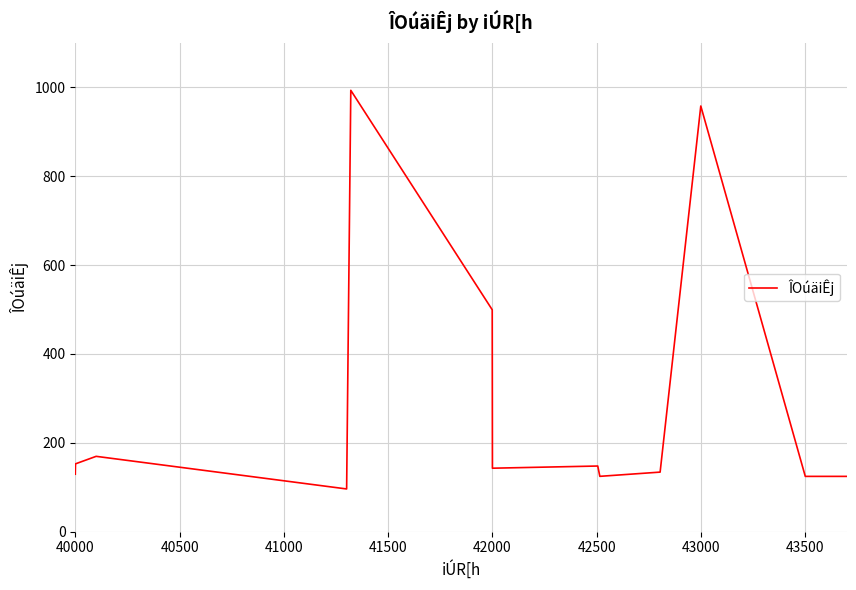

What is the minimum value shown in the chart?

96.2